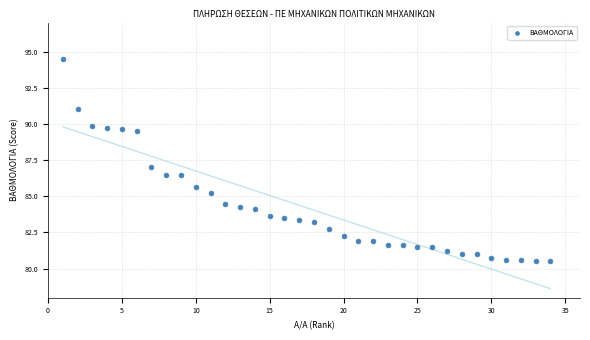

What is the range of X values (max minus min)?

33.0